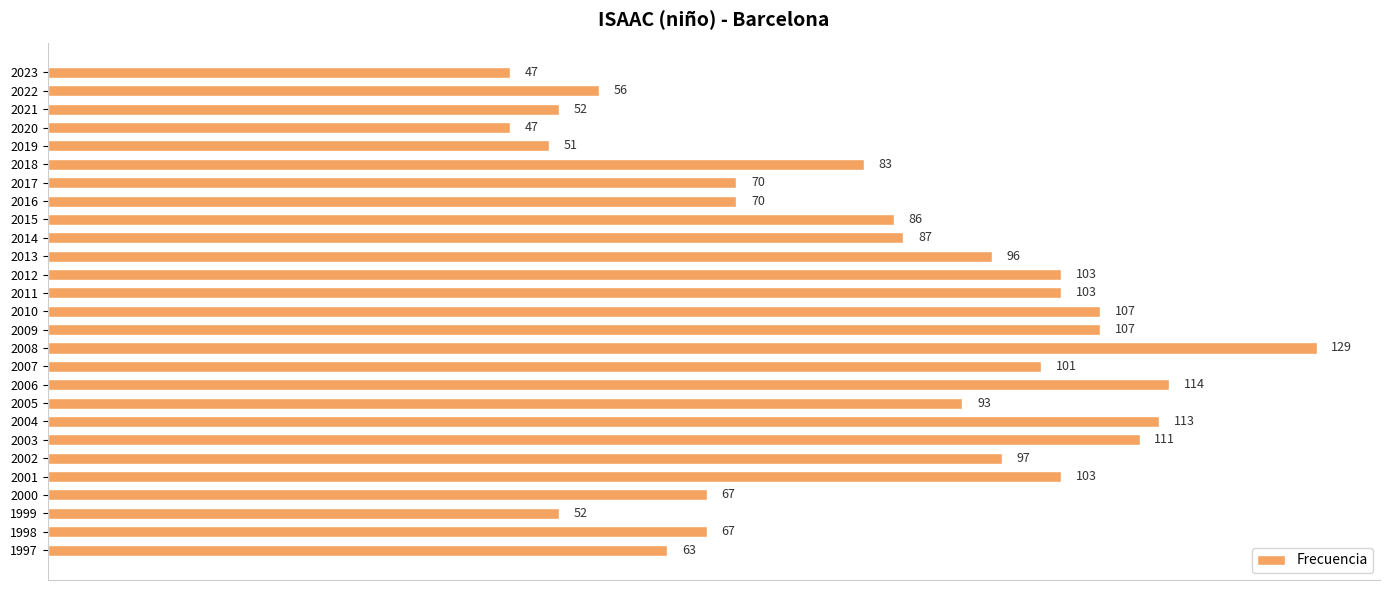

The value at 2012 is 27. True or false?

False